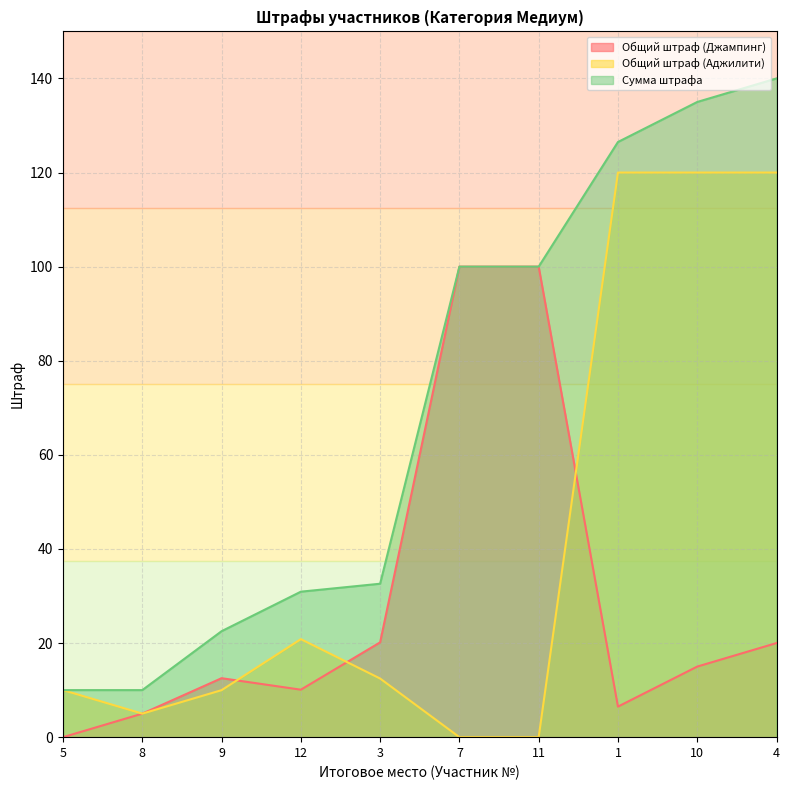

What is the label of the 4th point from the right?

11